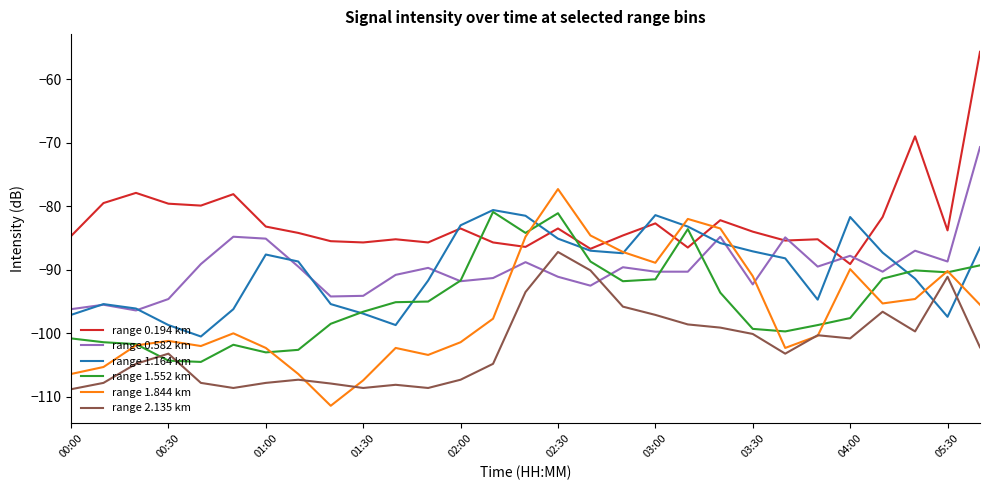

How many lines are shown in the chart?

6